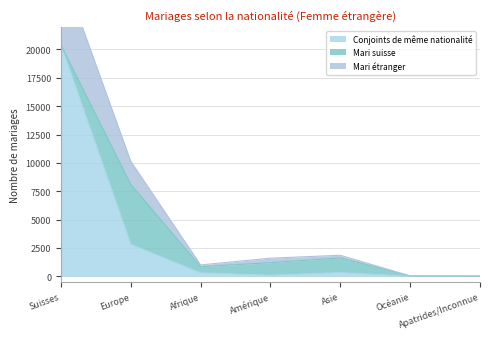

True or false: Mari étranger and Conjoints de même nationalité cross at least once.

False